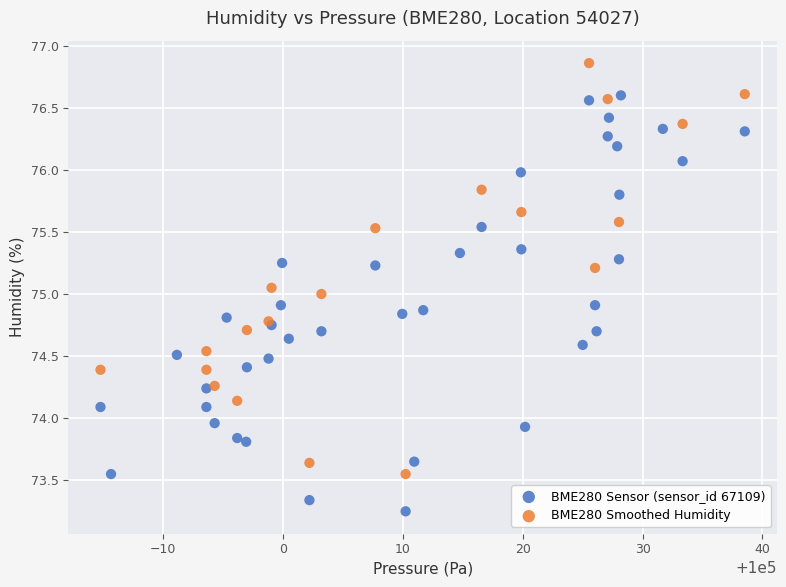

Which series reaches the minimum Y coordinate?

BME280 Sensor (sensor_id 67109)